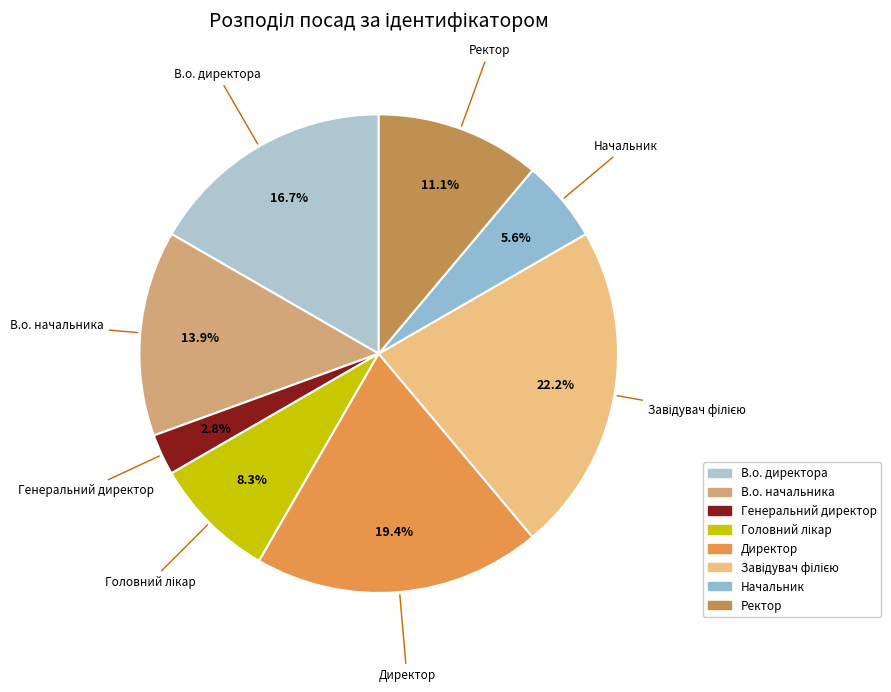

What is the smallest slice in the pie chart?

Генеральний директор